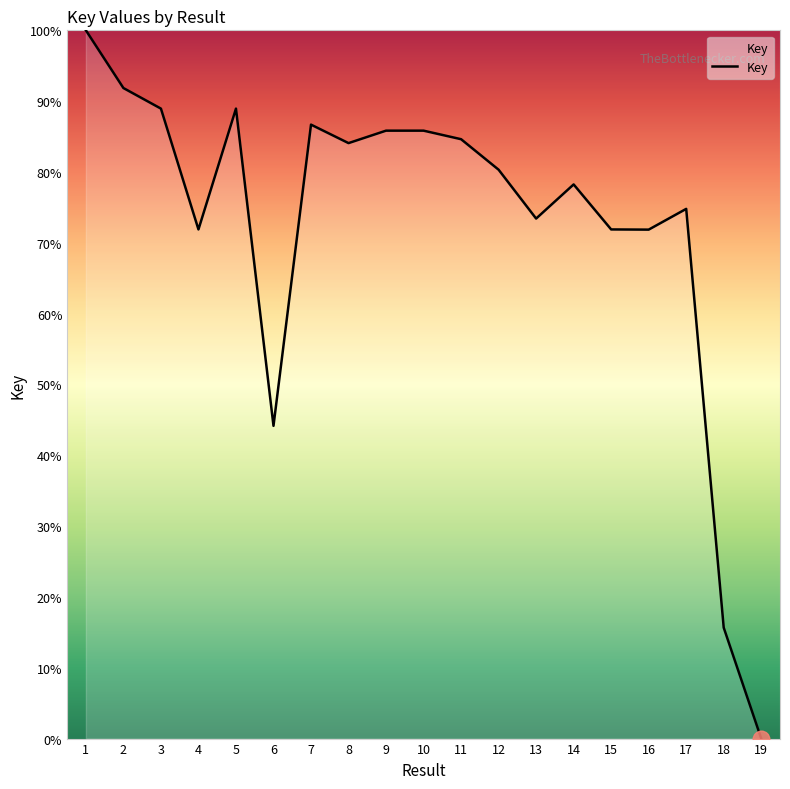

The chart shows a value of 0.0 at 19. True or false?

True